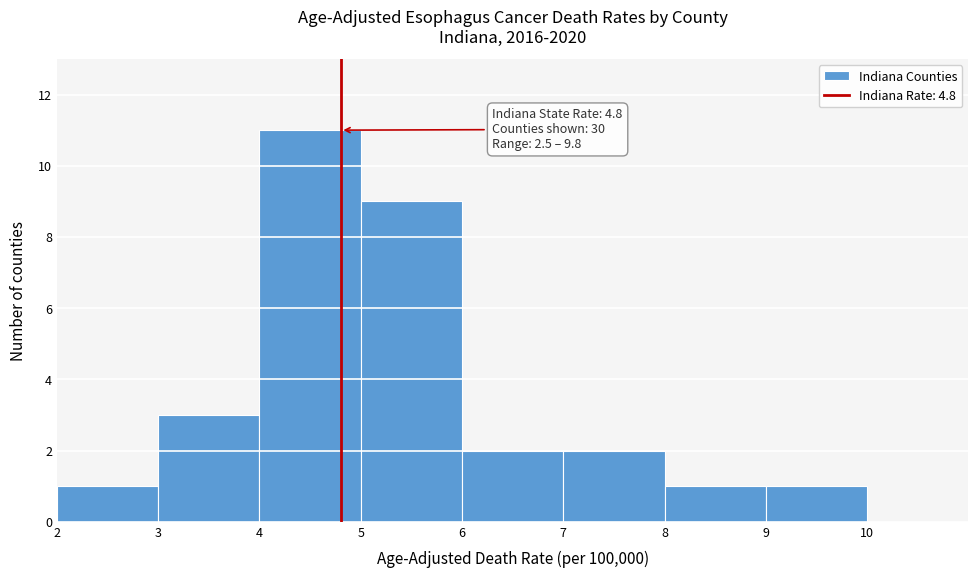

Which range on the x-axis has the tallest bar?

4 to 5